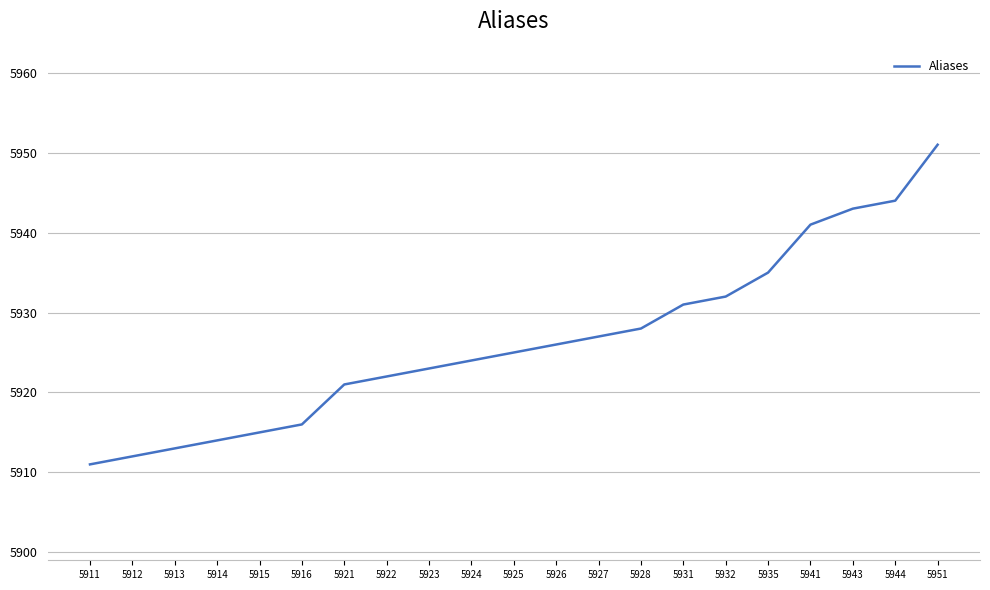

At which category does the chart reach its peak across all series?

5951